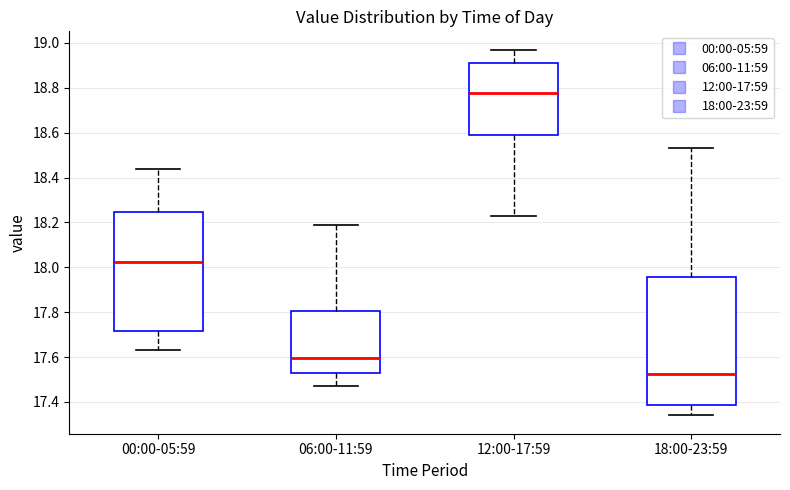

Which box is the tallest, from its lower edge to its upper edge?

18:00-23:59